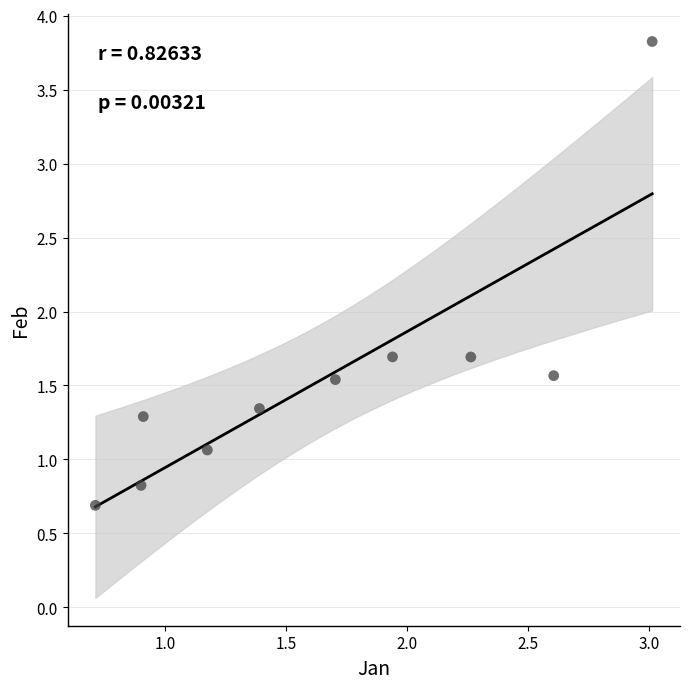

What is the average X value?

1.7